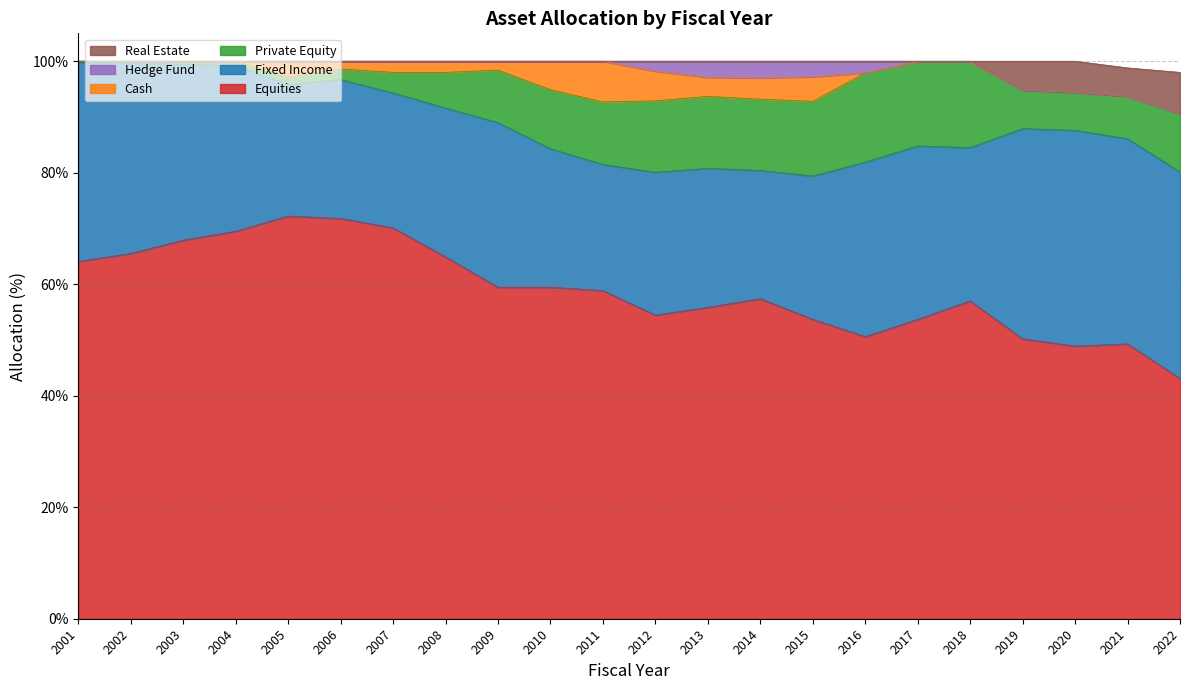

Reading left to right, list all the values displayed in this chart.

Fixed Income: 35.7	34.2	31.5	29.7	23.6	24.9	24.2	26.7	29.5	24.8	22.6	25.6	24.9	23.0	25.7	31.3	31.1	27.5	37.7	38.7	36.8	37.0
Private Equity: 0.2	0.3	0.6	0.8	1.3	1.9	3.7	6.4	9.4	10.6	11.2	12.8	12.9	12.8	13.4	16.0	15.1	15.4	6.9	6.8	7.6	10.5
Equities: 64.1	65.5	67.9	69.5	72.2	71.8	70.1	64.9	59.5	59.5	58.9	54.5	55.9	57.4	53.7	50.6	53.7	57.0	50.2	48.9	49.3	43.1
Cash: 0.0	0.0	0.0	0.0	2.8	1.4	2.0	2.0	1.6	5.1	7.3	5.3	3.4	3.8	4.4	0.0	0.0	0.0	0.0	0.0	0.0	0.0
Hedge Fund: 0.0	0.0	0.0	0.0	0.0	0.0	0.0	0.0	0.0	0.0	0.0	1.8	2.9	3.0	2.8	2.1	0.1	0.1	0.0	0.0	0.0	0.0
Real Estate: 0.0	0.0	0.0	0.0	0.0	0.0	0.0	0.0	0.0	0.0	0.0	0.0	0.0	0.0	0.0	0.0	0.0	0.0	5.2	5.6	5.1	7.4